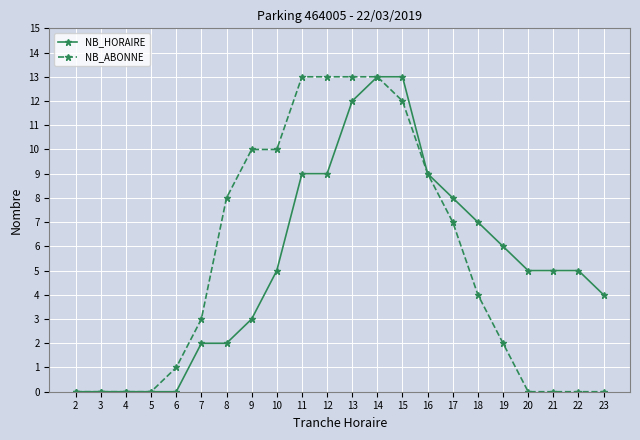

What is the spread (max minus min) of values at 23?

4